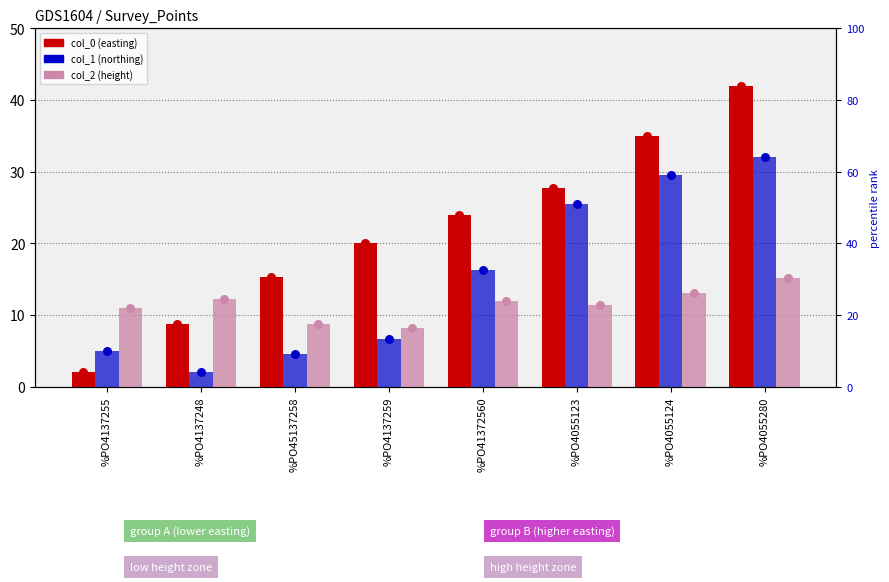

Which series has the largest total across all categories?

col_0 (easting)